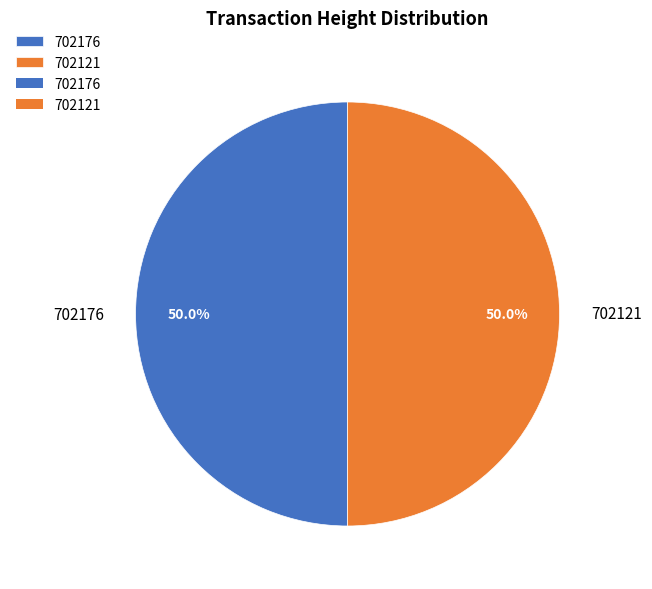

To the nearest percent, what is the combined percentage of 702176 and 702121?

100%